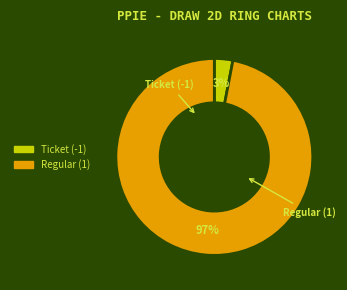

Do Regular (1) and Ticket (-1) together represent more than half of the pie?

Yes